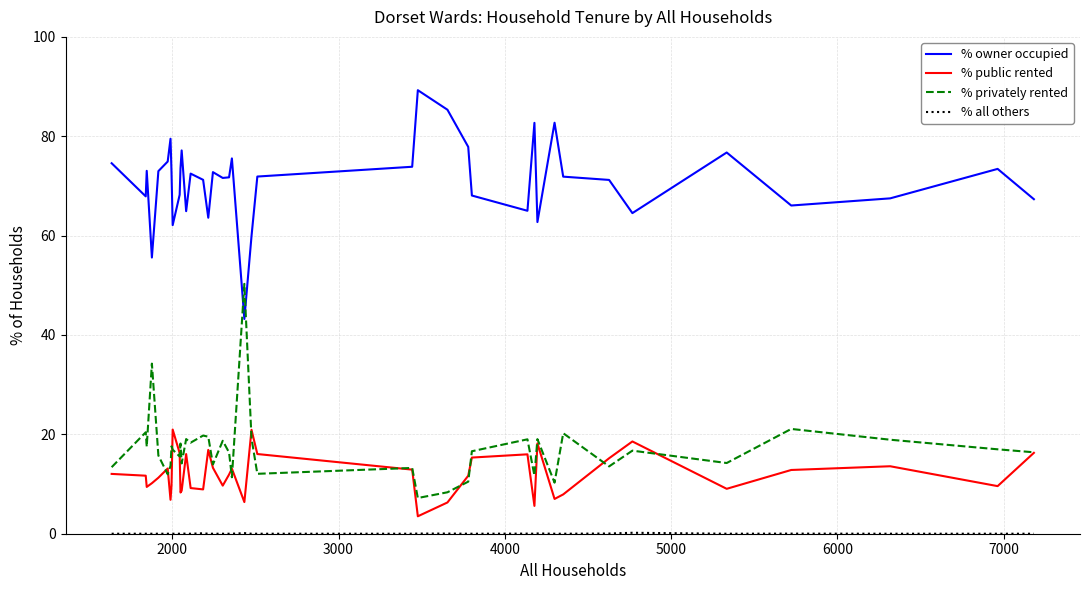

Which series has the largest total across all categories?

% owner occupied